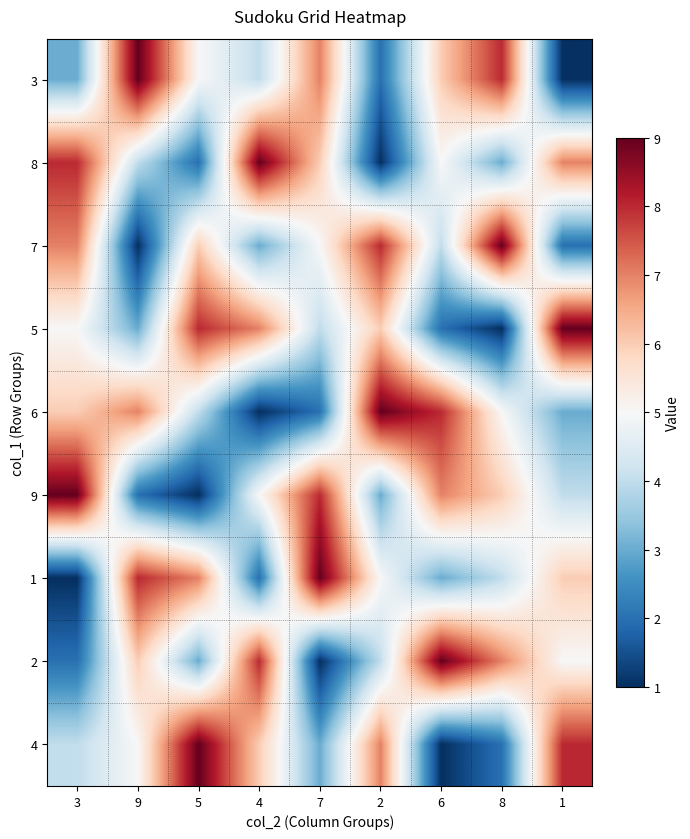

Reading left to right, transcribe all the data shown in this chart.

3: 3=3	9=9	5=5	4=4	7=7	2=2	6=6	8=8	1=1
8: 3=8	9=4	5=2	4=9	7=6	2=1	6=5	8=3	1=7
7: 3=7	9=1	5=6	4=3	7=5	2=8	6=4	8=9	1=2
5: 3=5	9=3	5=8	4=7	7=4	2=6	6=2	8=1	1=9
6: 3=6	9=7	5=4	4=1	7=2	2=9	6=8	8=5	1=3
9: 3=9	9=2	5=1	4=5	7=8	2=3	6=7	8=6	1=4
1: 3=1	9=8	5=7	4=2	7=9	2=5	6=3	8=4	1=6
2: 3=2	9=6	5=3	4=8	7=1	2=4	6=9	8=7	1=5
4: 3=4	9=5	5=9	4=6	7=3	2=7	6=1	8=2	1=8